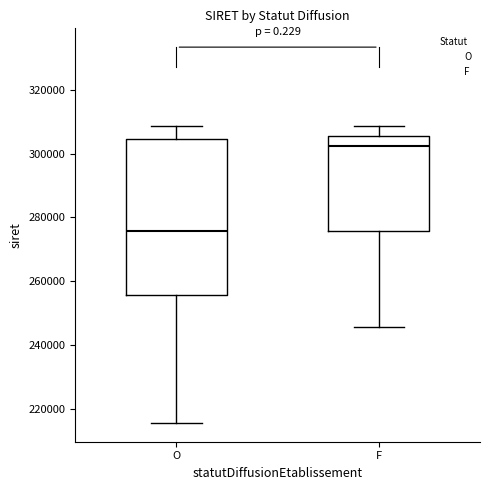

Reading left to right, transcribe this box plot: for each box, give where its median line is, the range the box spans, and where its two whiskers end, as read against the y-axis. The values are not printed on the chart, so give them approximately, as read against the axis.

O: median 276000, box 256000 to 304000, whiskers 216000 to 308000
F: median 302000, box 276000 to 306000, whiskers 246000 to 308000